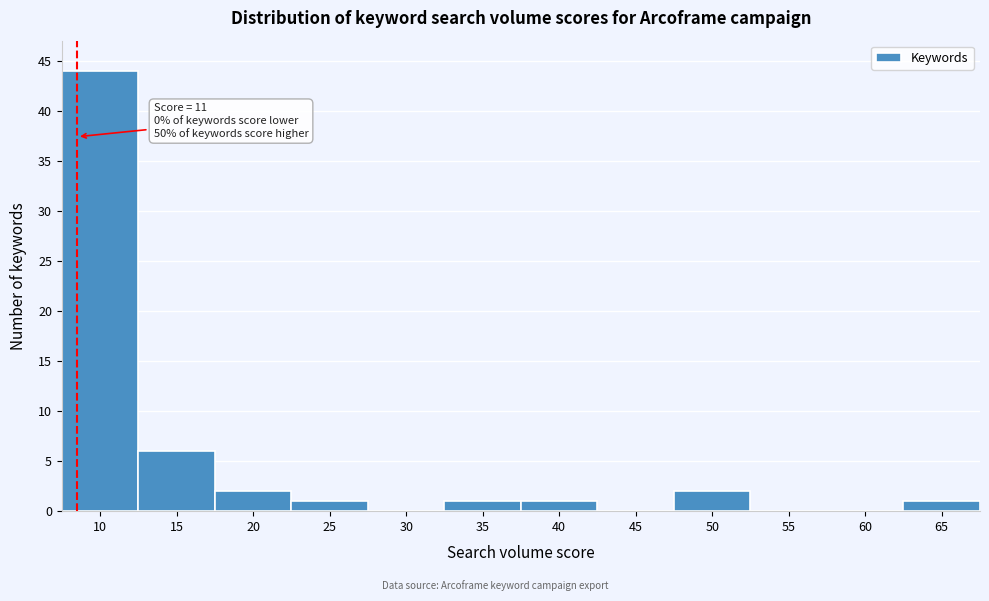

Reading left to right, transcribe all the data shown in this chart.

10=44	15=6	20=2	25=1	30=0	35=1	40=1	45=0	50=2	55=0	60=0	65=1